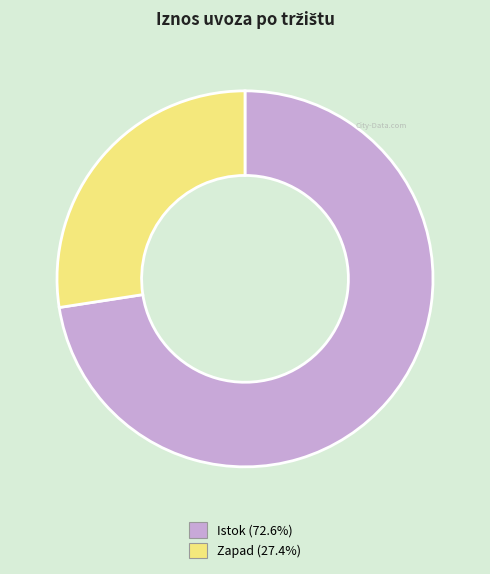

Is it true that Zapad is 27% of the pie?

True